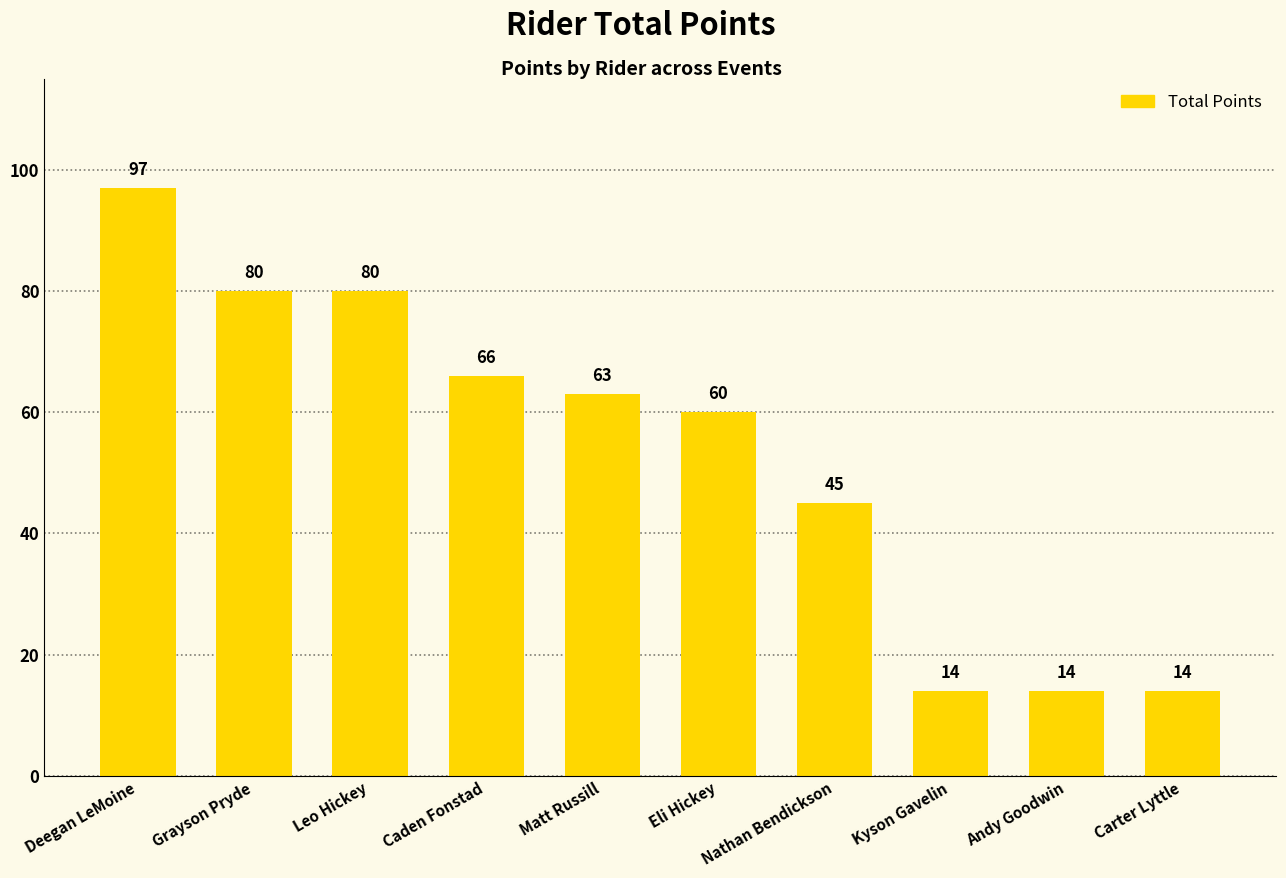

What is the sum of the values at Kyson Gavelin and Carter Lyttle?

28